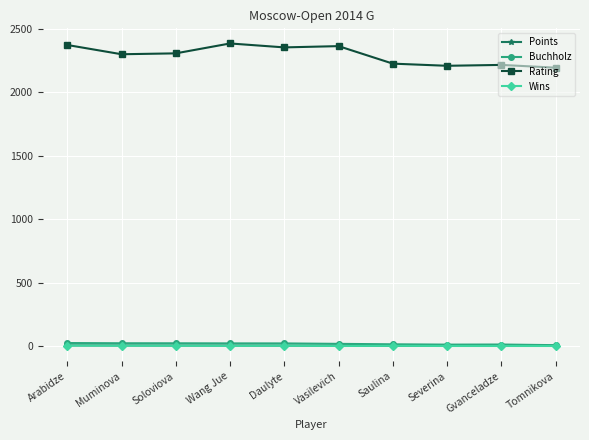

True or false: Rating and Wins cross at least once.

False